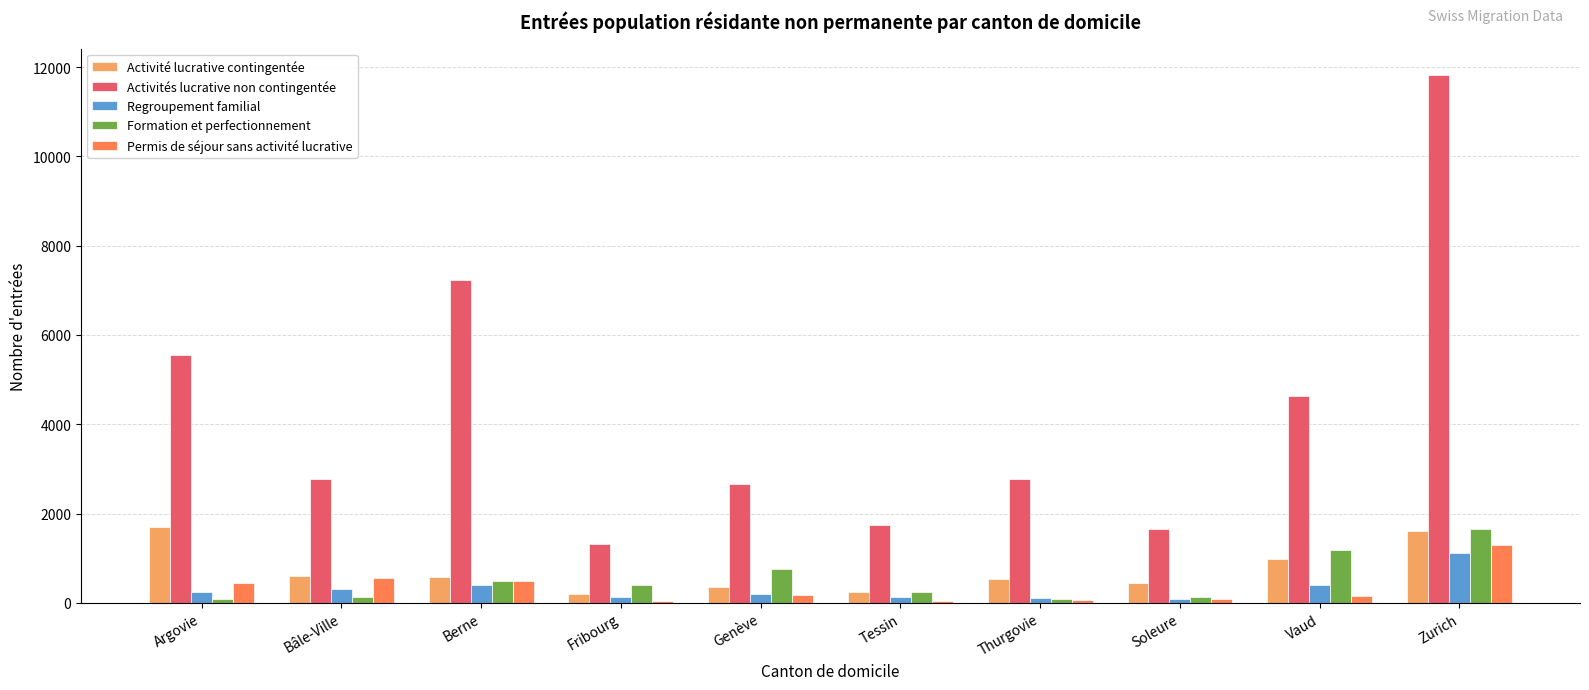

Between Vaud and Zurich, which series saw the biggest shift?

Activités lucrative non contingentée